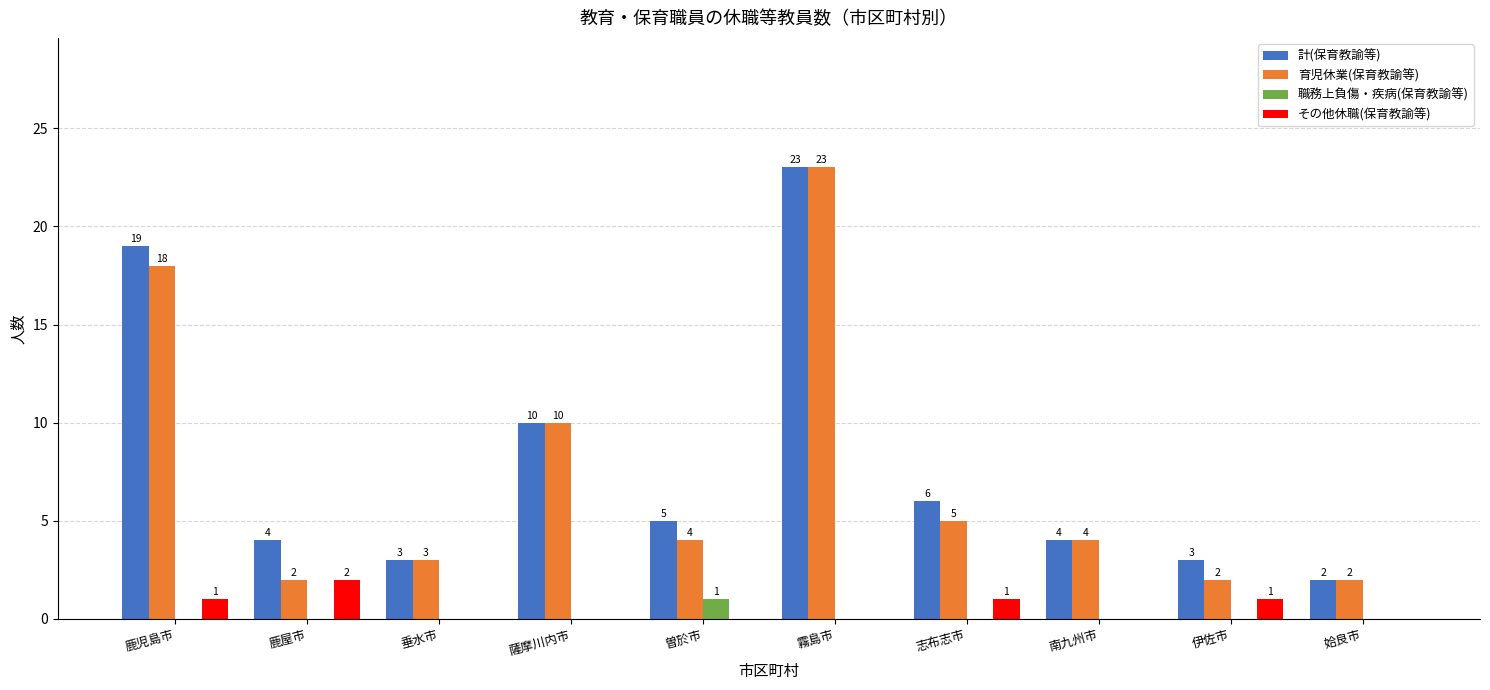

What is the sum of all 育児休業(保育教諭等) values?

73